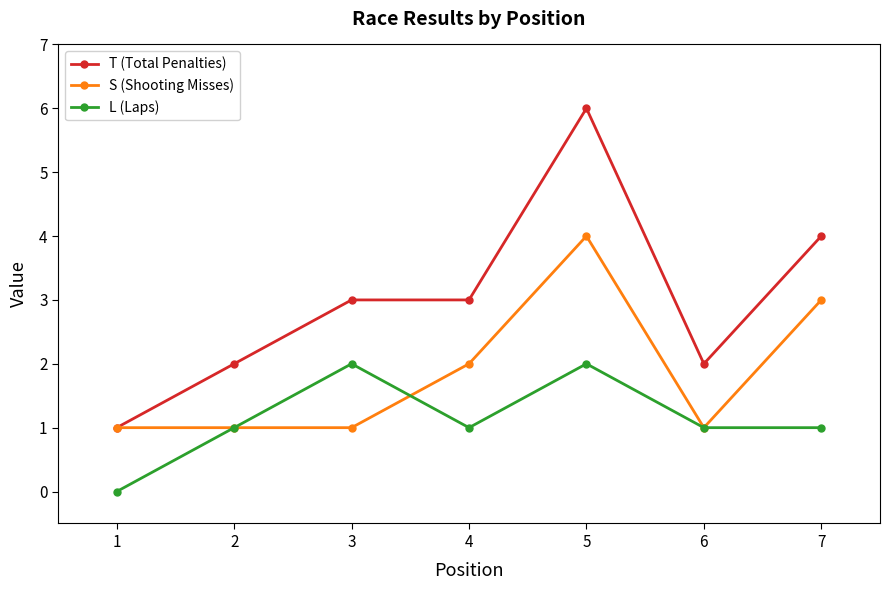

What is the sum of the T (Total Penalties) values at 7 and 6?

6